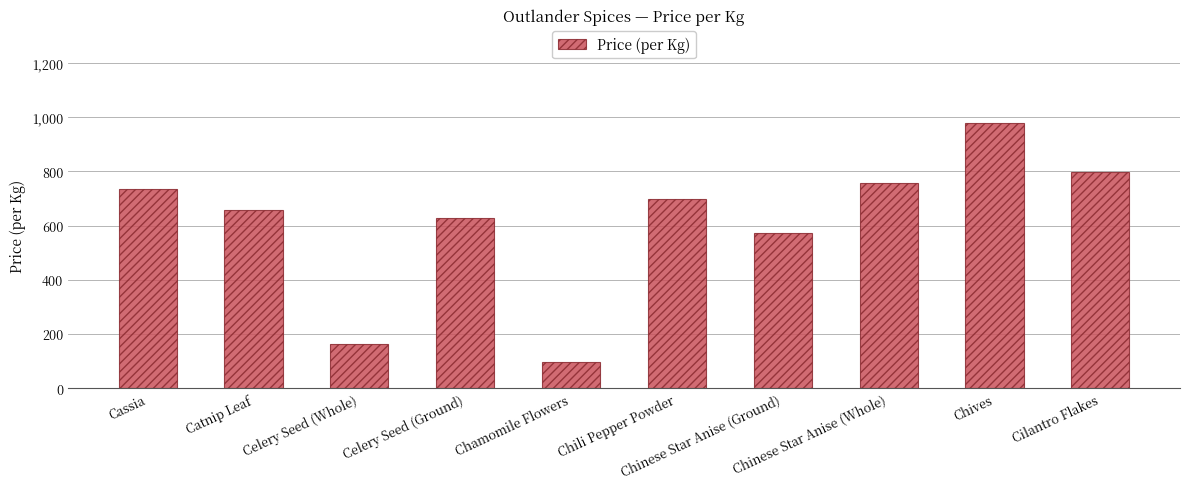

What is the change in value from Chamomile Flowers to Chinese Star Anise (Ground)?

+475.5